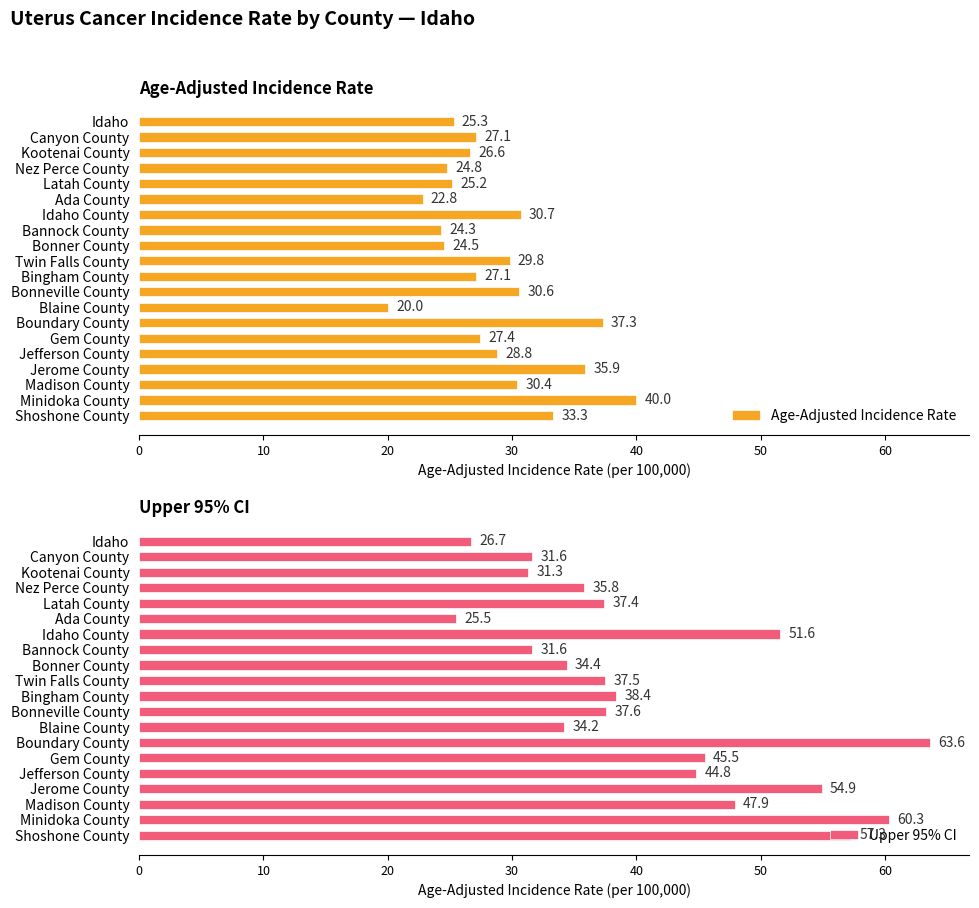

True or false: Age-Adjusted Incidence Rate has a value of 22.8 at Ada County.

True